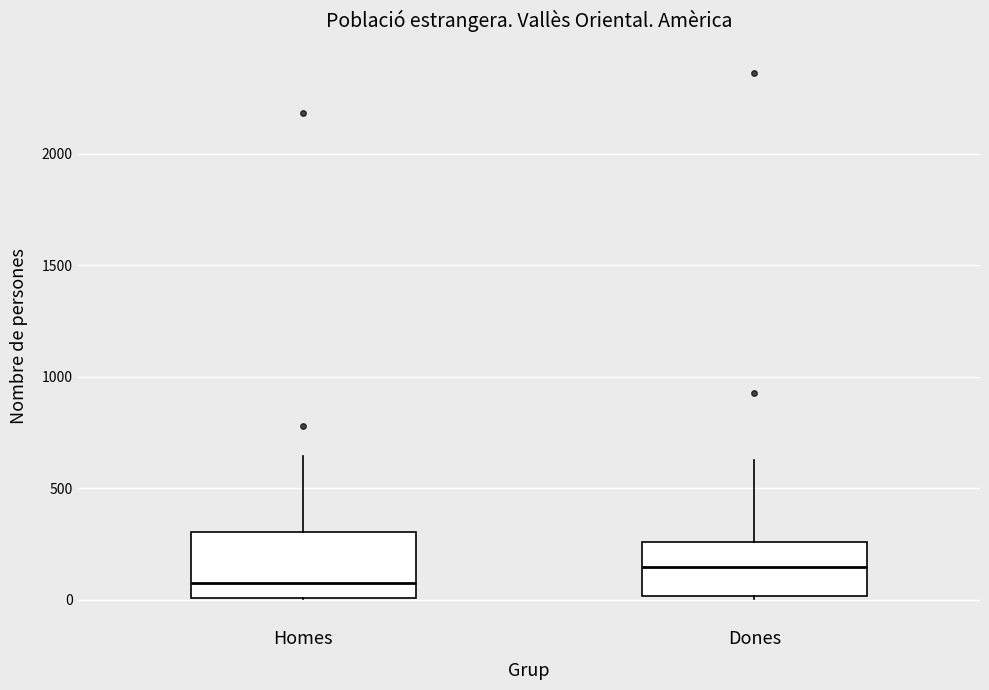

Where is the lower edge of the box for Dones on the y-axis? The values are not printed on the chart, so give them approximately, as read against the axis.

0